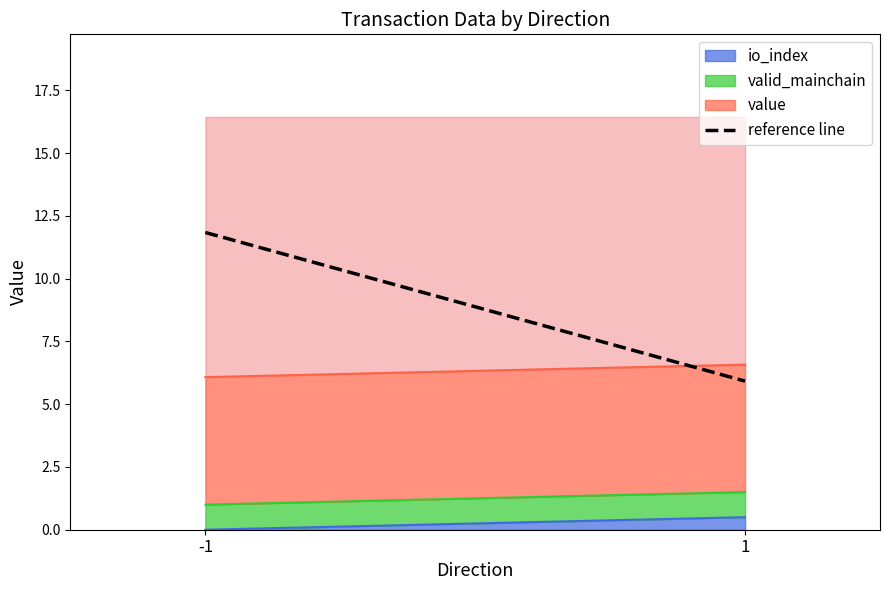

Which label corresponds to the largest value in the chart?

-1